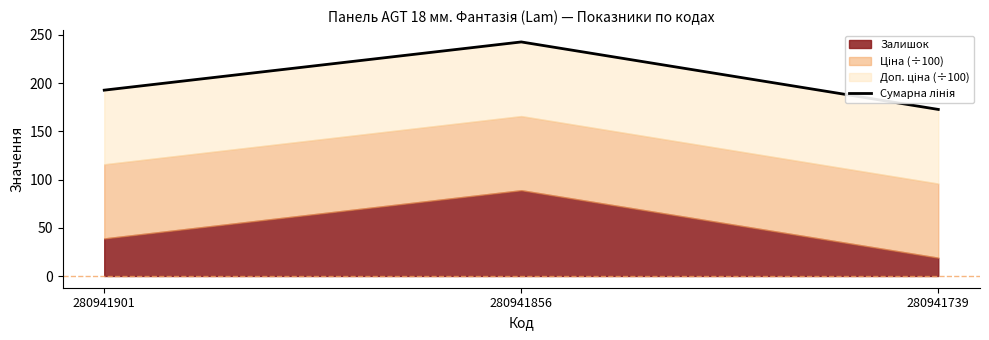

Approximately how many times larger is the value at 280941739 compared to 280941856?

0.7